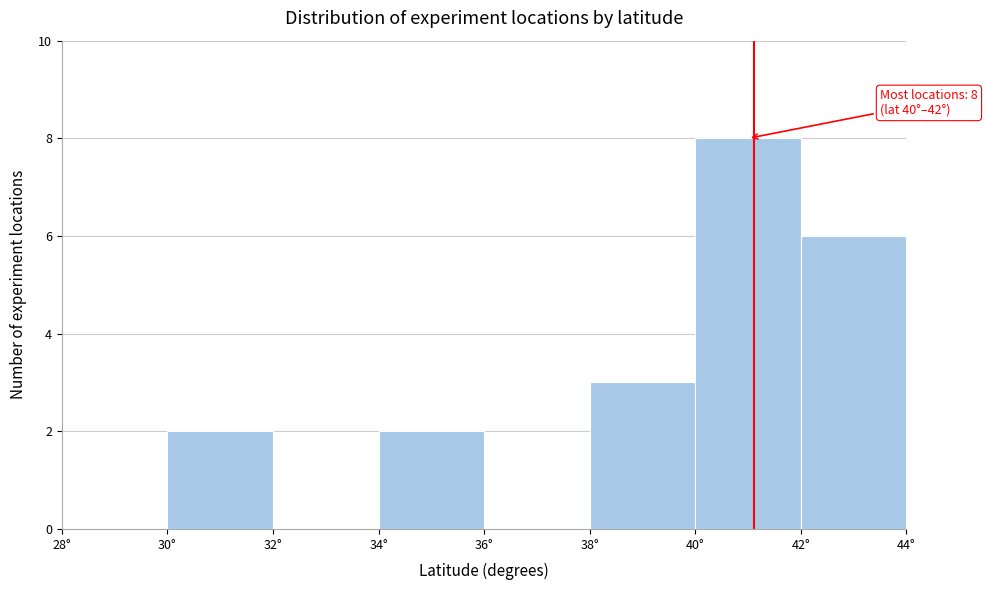

Which range on the x-axis has the tallest bar?

40 to 42